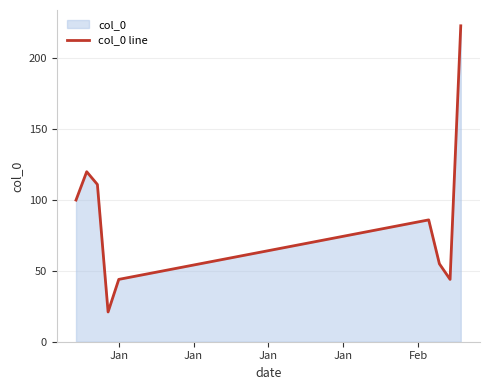

What is the maximum value shown in the chart?

223